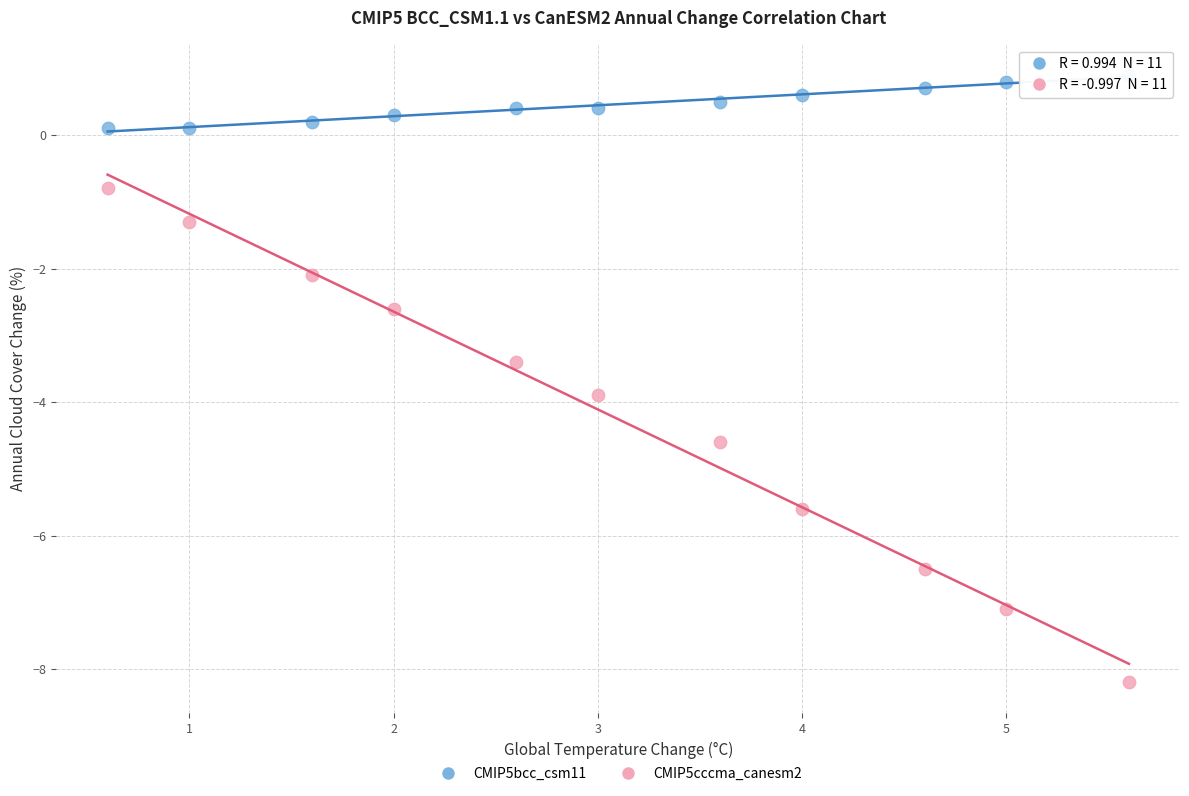

Which series contains the lowest Y value?

CMIP5cccma_canesm2